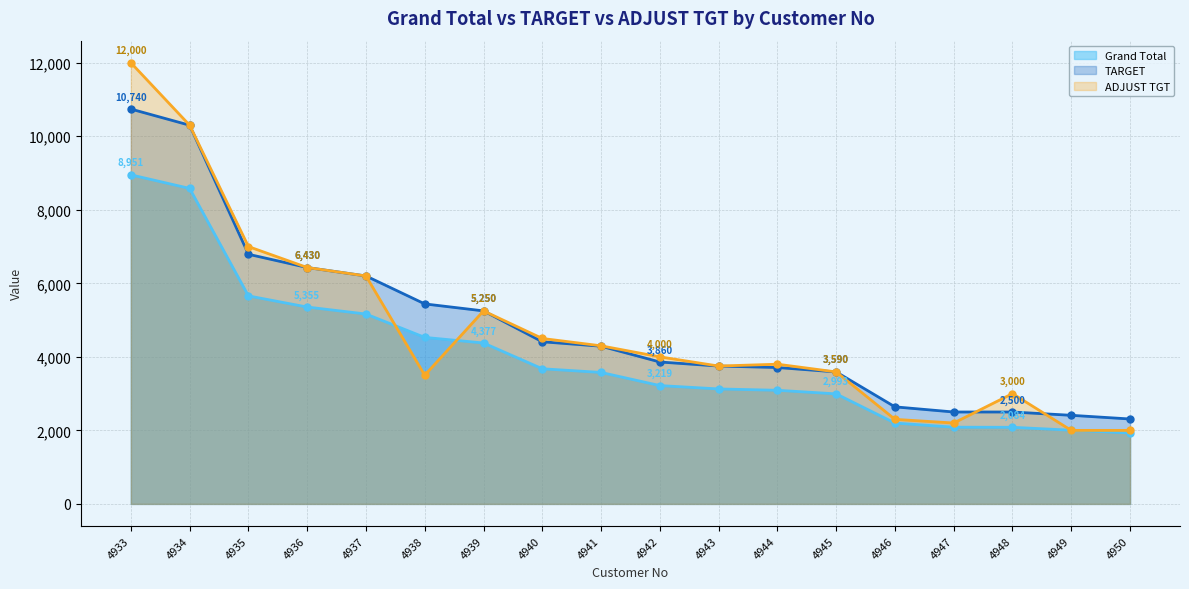

Which series has the largest total across all categories?

TARGET